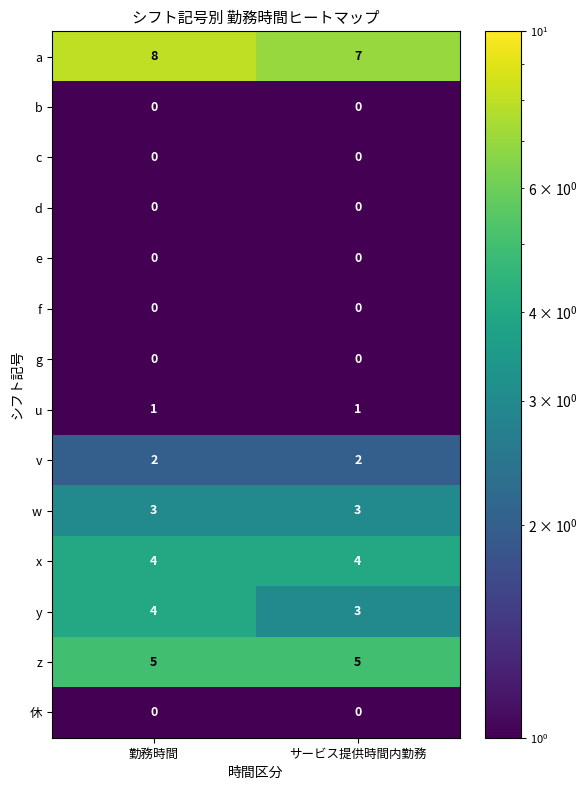

At which category does the chart reach its peak across all series?

勤務時間